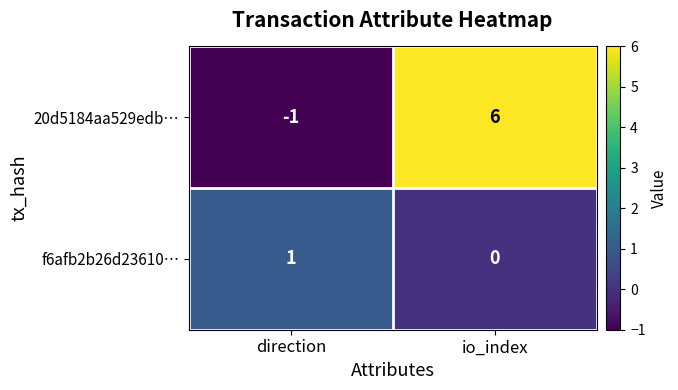

What is the difference between the highest and lowest values at io_index?

6